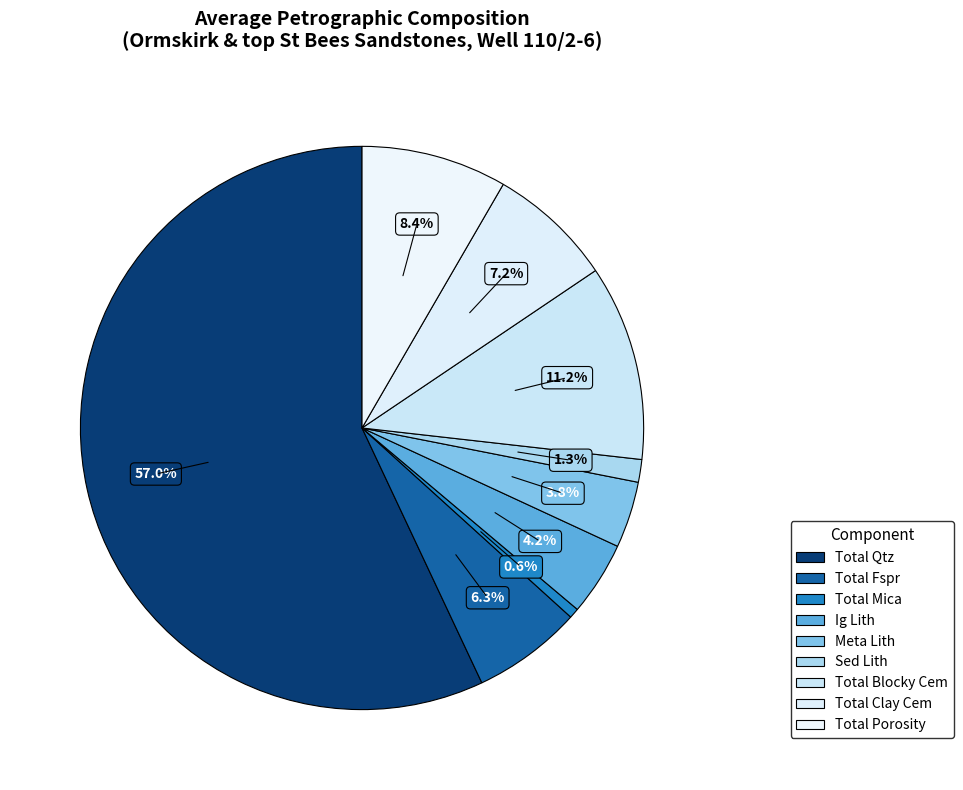

Rank the categories by value from highest to lowest.

Total Qtz, Total Blocky Cem, Total Porosity, Total Clay Cem, Total Fspr, Ig Lith, Meta Lith, Sed Lith, Total Mica